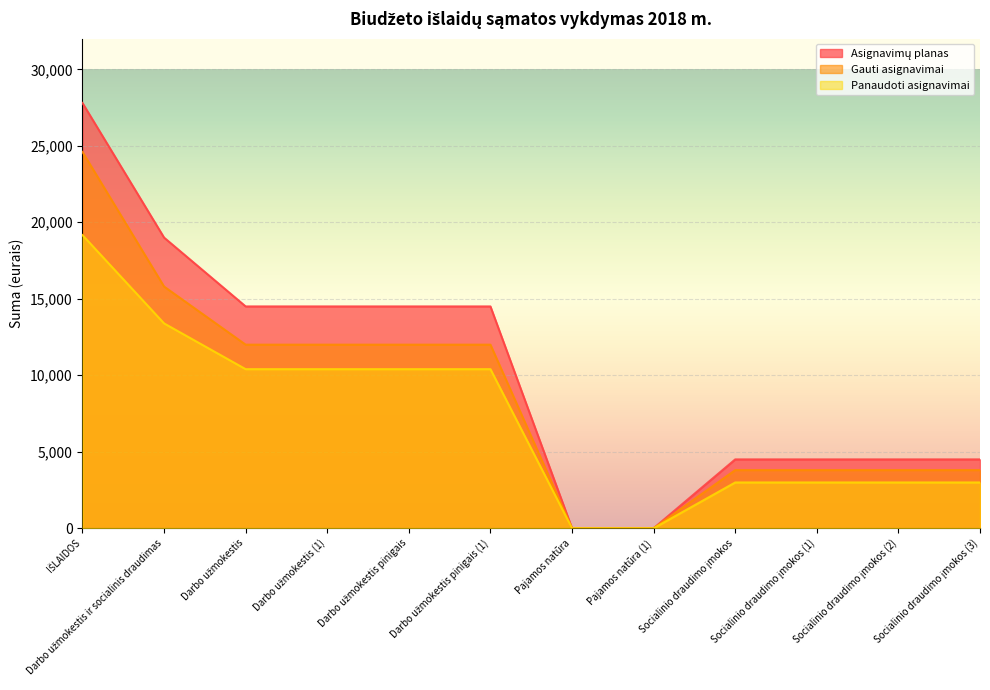

Rank the categories by Panaudoti asignavimai value from highest to lowest.

IŠLAIDOS, Darbo užmokestis ir socialinis draudimas, Darbo užmokestis, Darbo užmokestis (1), Darbo užmokestis pinigais, Darbo užmokestis pinigais (1), Socialinio draudimo įmokos, Socialinio draudimo įmokos (1), Socialinio draudimo įmokos (2), Socialinio draudimo įmokos (3), Pajamos natūra, Pajamos natūra (1)